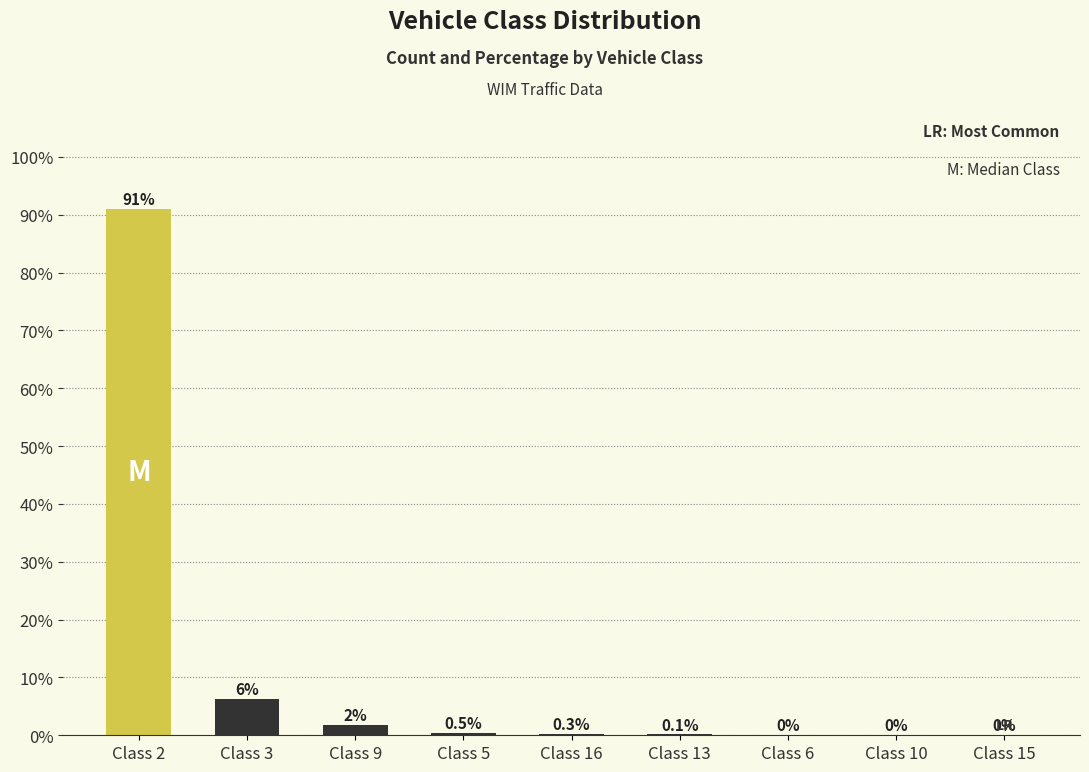

Which has a higher value, Class 3 or Class 15?

Class 3